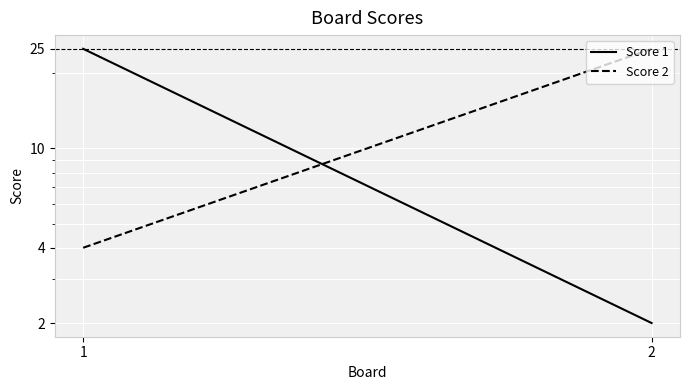

What is the minimum value for Score 1?

2